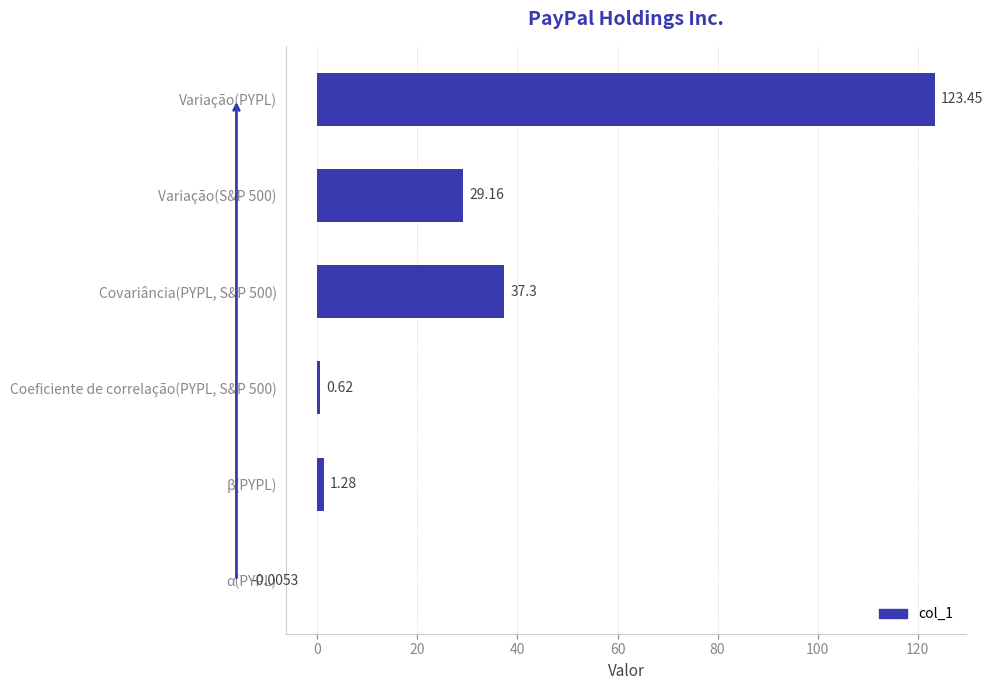

What is the change in value from Covariância(PYPL, S&P 500) to Coeficiente de correlação(PYPL, S&P 500)?

-36.7